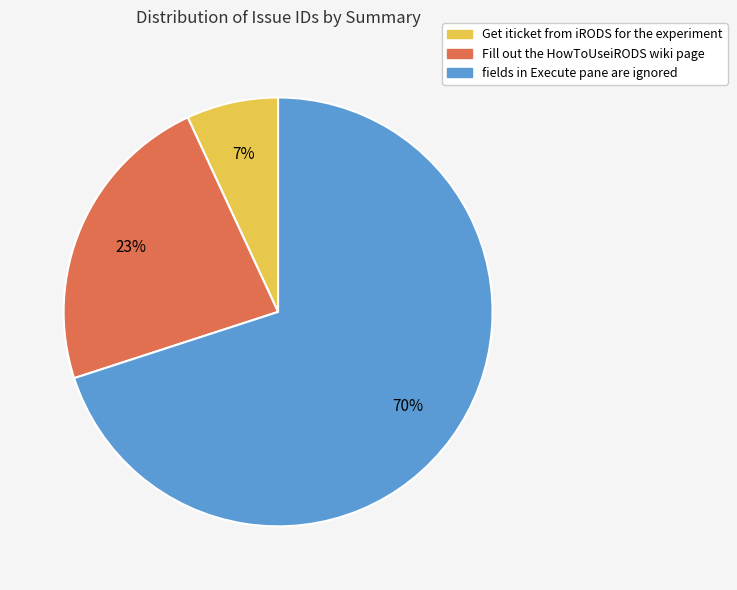

To the nearest percent, what is the difference between the largest and smallest slice percentages?

63%